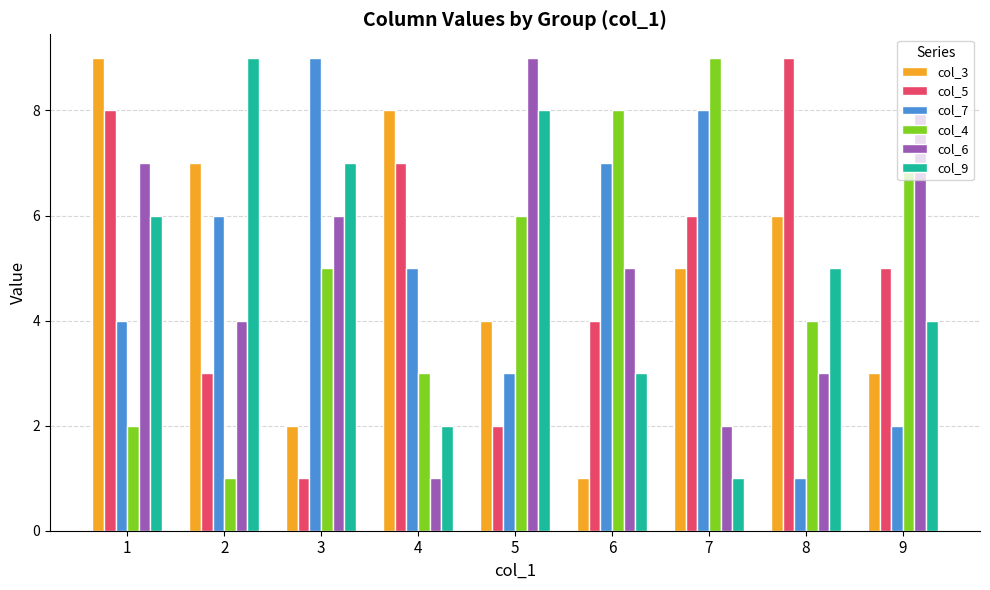

Reading left to right, what are all the values shown in this chart?

col_3: 1=9	2=7	3=2	4=8	5=4	6=1	7=5	8=6	9=3
col_5: 1=8	2=3	3=1	4=7	5=2	6=4	7=6	8=9	9=5
col_7: 1=4	2=6	3=9	4=5	5=3	6=7	7=8	8=1	9=2
col_4: 1=2	2=1	3=5	4=3	5=6	6=8	7=9	8=4	9=7
col_6: 1=7	2=4	3=6	4=1	5=9	6=5	7=2	8=3	9=8
col_9: 1=6	2=9	3=7	4=2	5=8	6=3	7=1	8=5	9=4